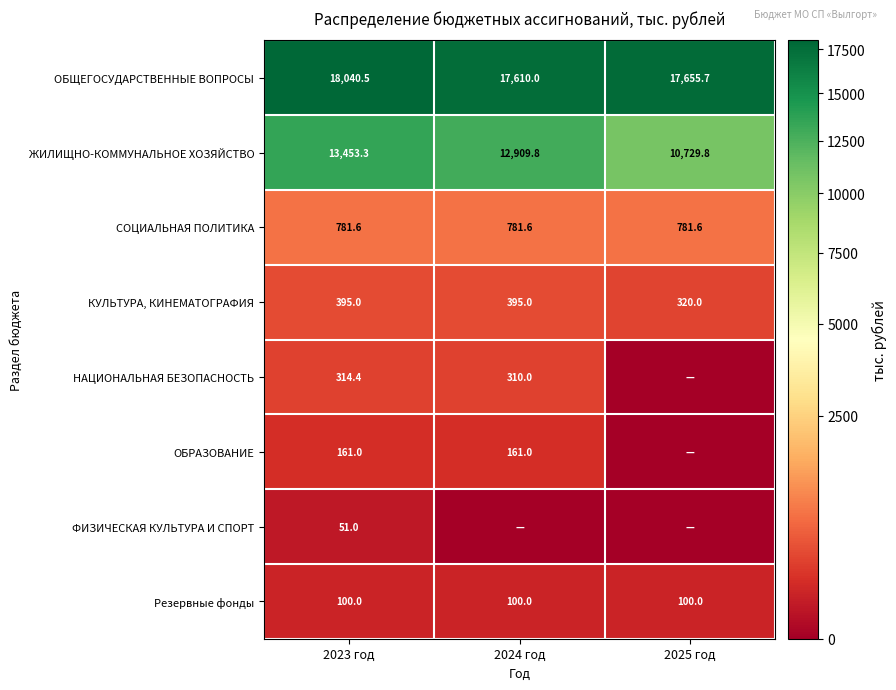

The СОЦИАЛЬНАЯ ПОЛИТИКА series shows 781.6 at 2024 год. True or false?

True